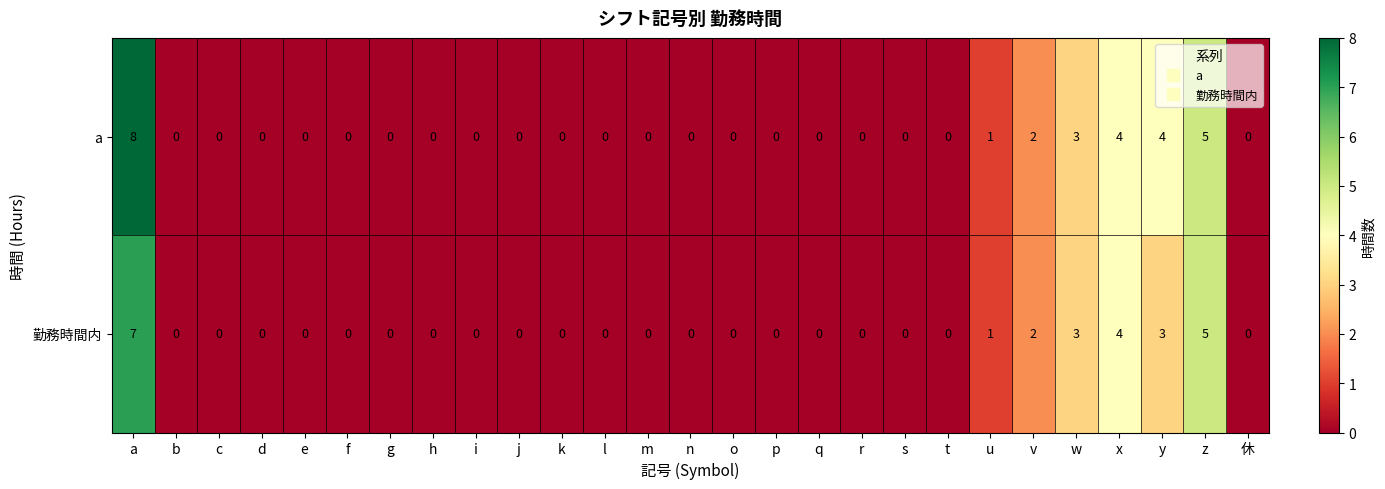

Which category has the highest value in the a series?

a